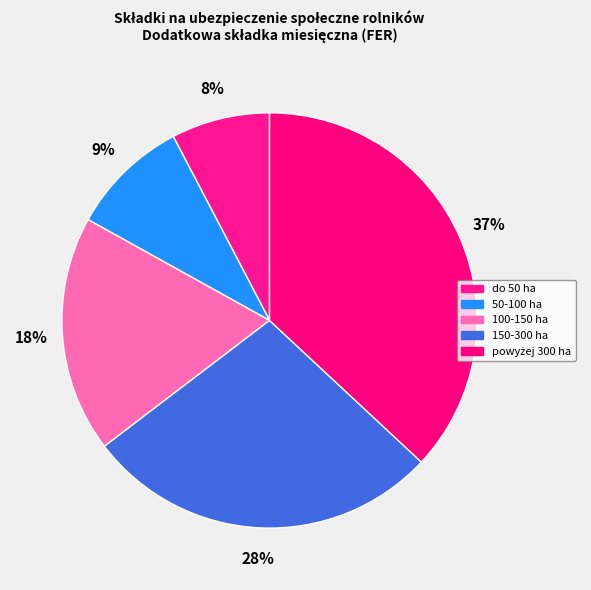

Is there any slice that represents more than half of the pie?

No